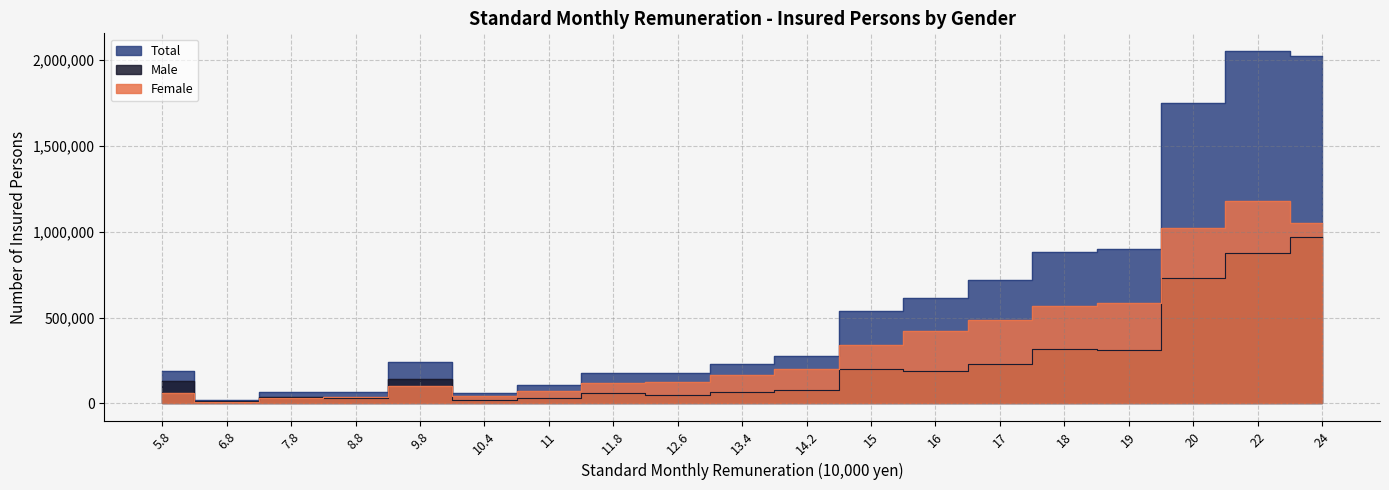

True or false: Female and Total intersect in this chart.

False